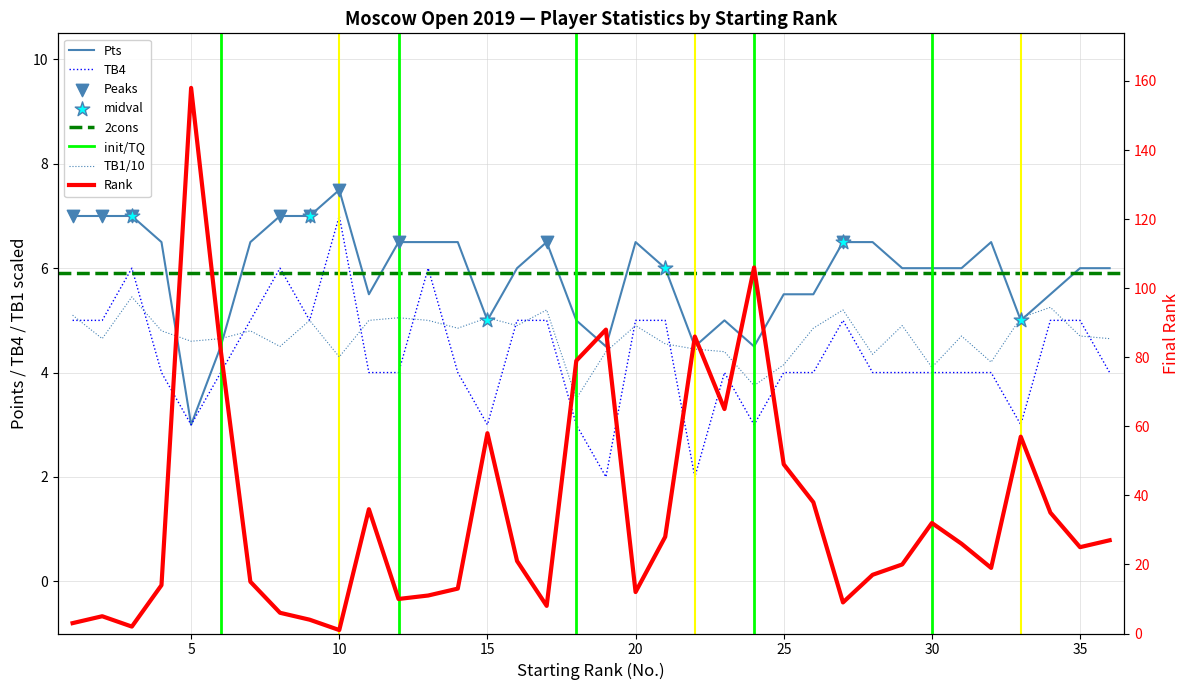

What is the total value across all series at 36?

41.6